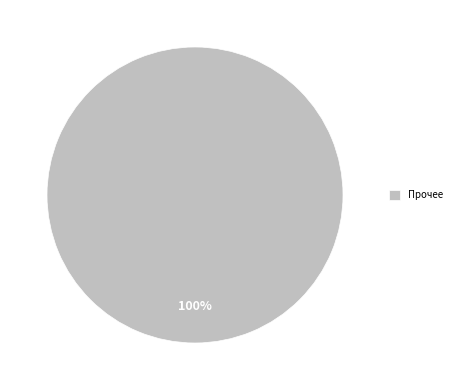

Is Прочее the majority of the pie?

Yes